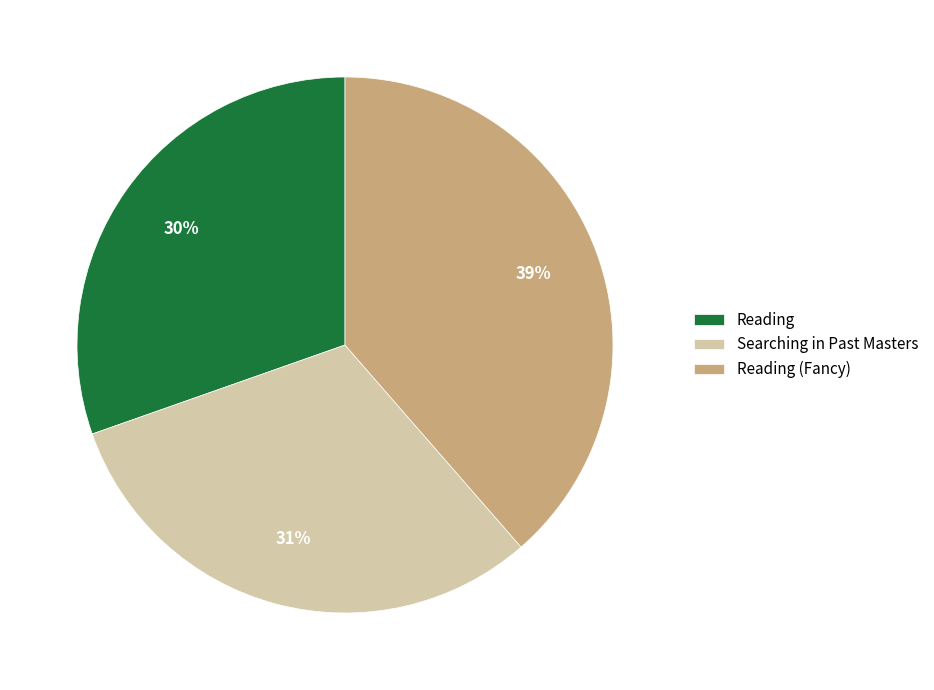

To the nearest percent, what percentage of the pie is Searching in Past Masters?

31%